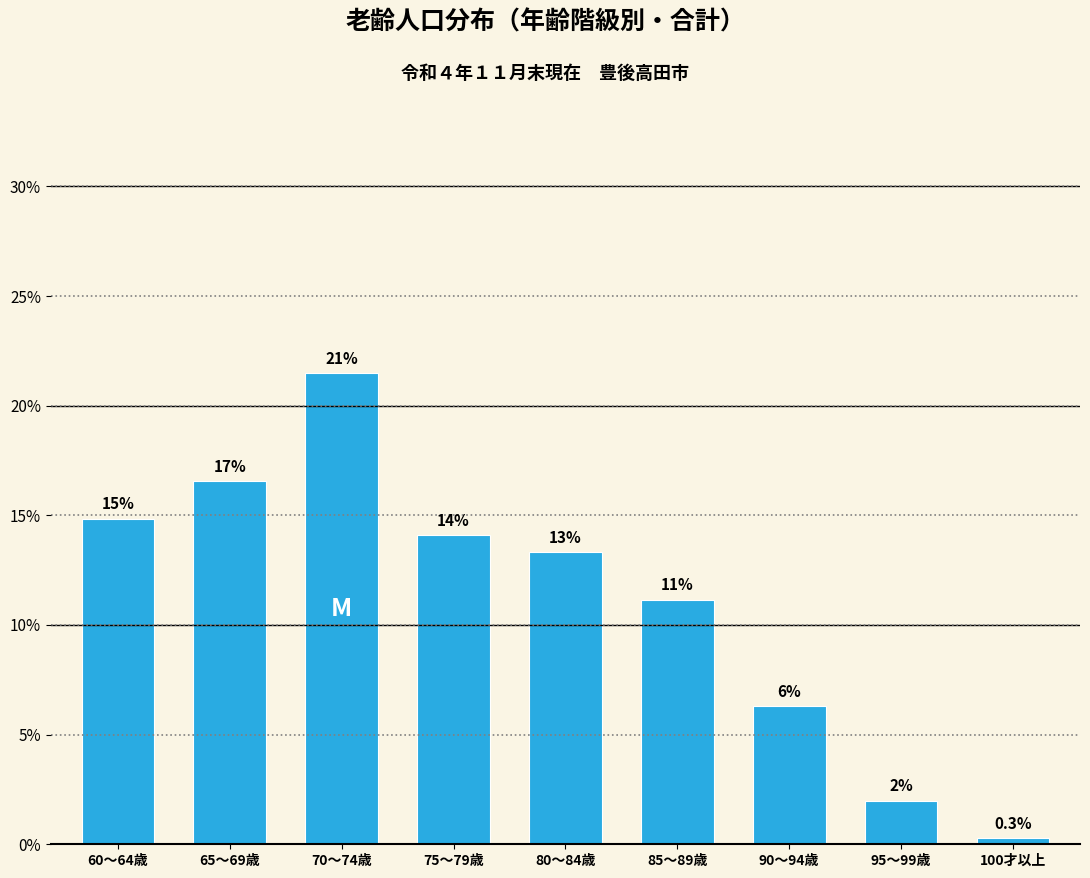

How many bars are there in total?

9